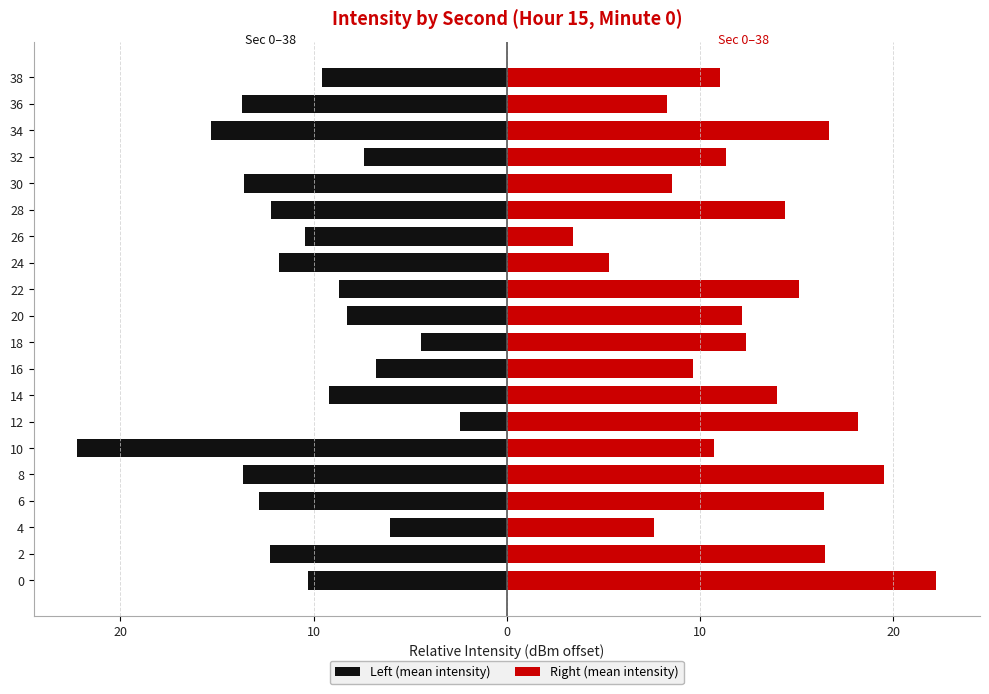

Reading left to right, what are all the values shown in this chart?

Left (mean intensity): -10.3	-12.2	-6.1	-12.8	-13.7	-22.3	-2.4	-9.2	-6.8	-4.5	-8.3	-8.7	-11.8	-10.5	-12.2	-13.6	-7.4	-15.3	-13.7	-9.6
Right (mean intensity): 22.2	16.5	7.6	16.4	19.5	10.7	18.2	14.0	9.7	12.4	12.2	15.1	5.3	3.4	14.4	8.5	11.3	16.7	8.3	11.0